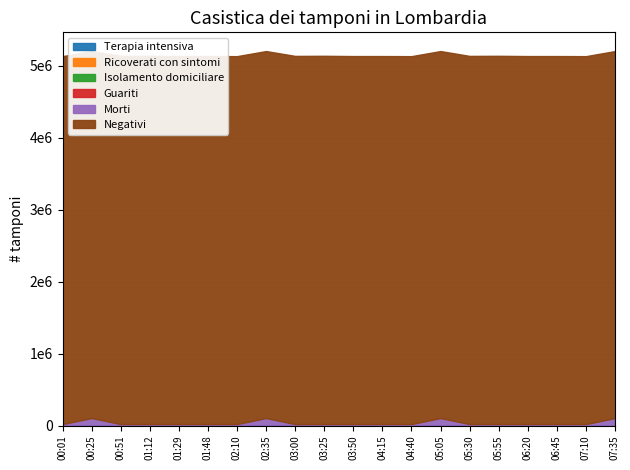

The value of SDS_P1 at 03:00 is 1.3. True or false?

False